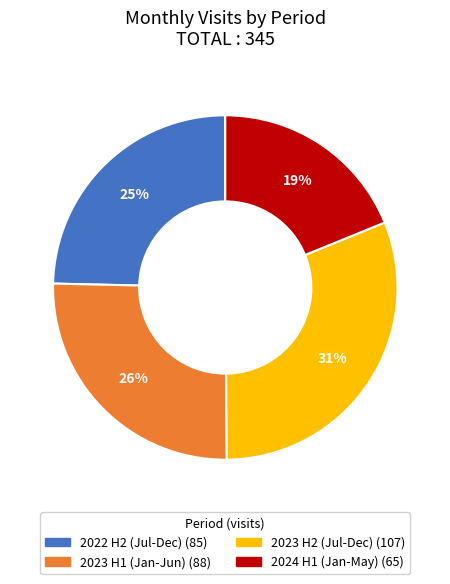

Is there any slice that represents more than half of the pie?

No